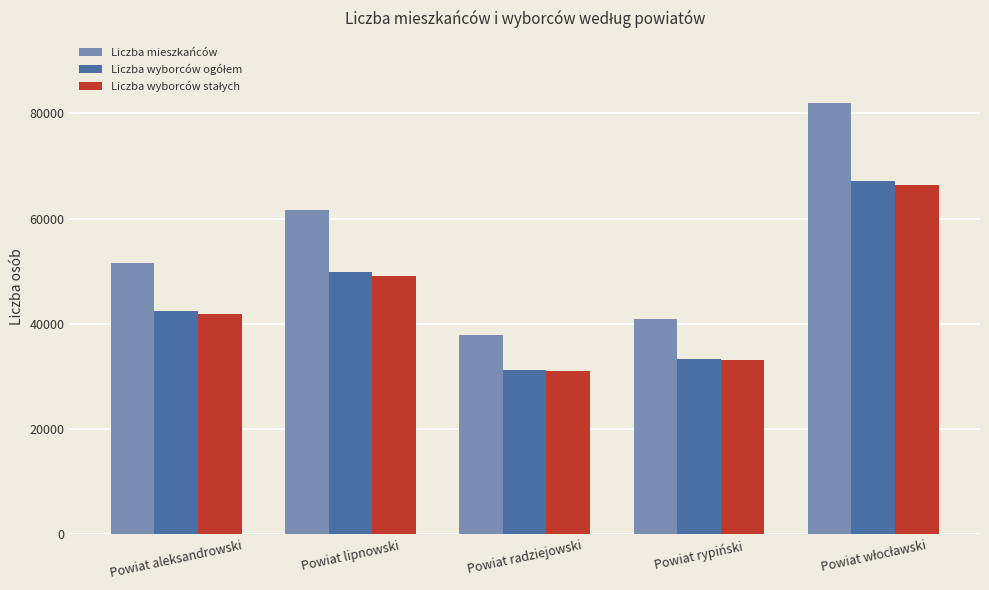

Which series has the largest total across all categories?

Liczba mieszkańców